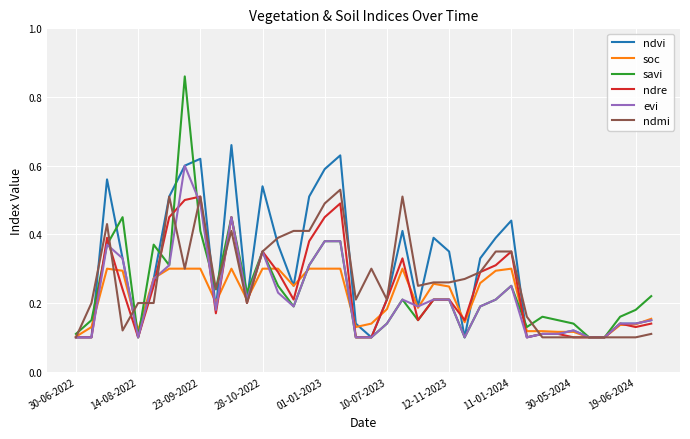

Which series has the widest spread of values?

savi